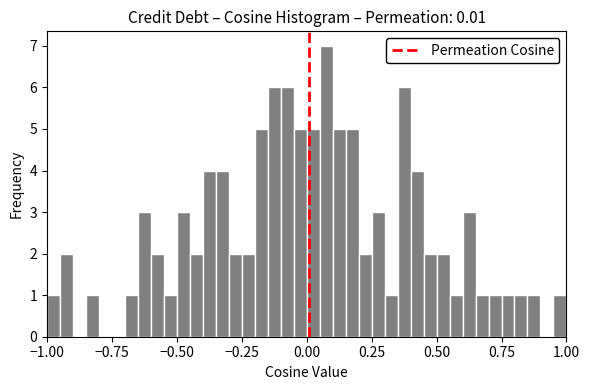

Read against the x-axis, roughly where is the centre of the tallest bar?

0.10